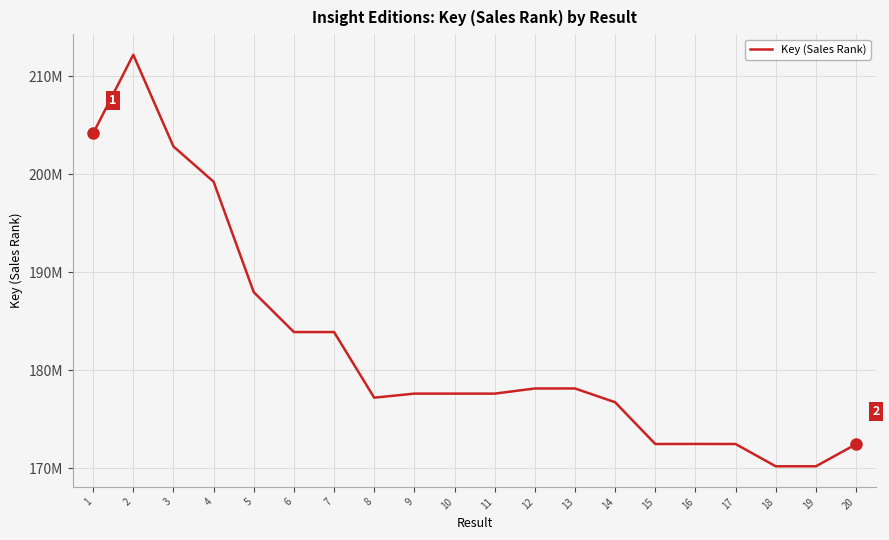

What is the value of the 10th point from the left?

177603853